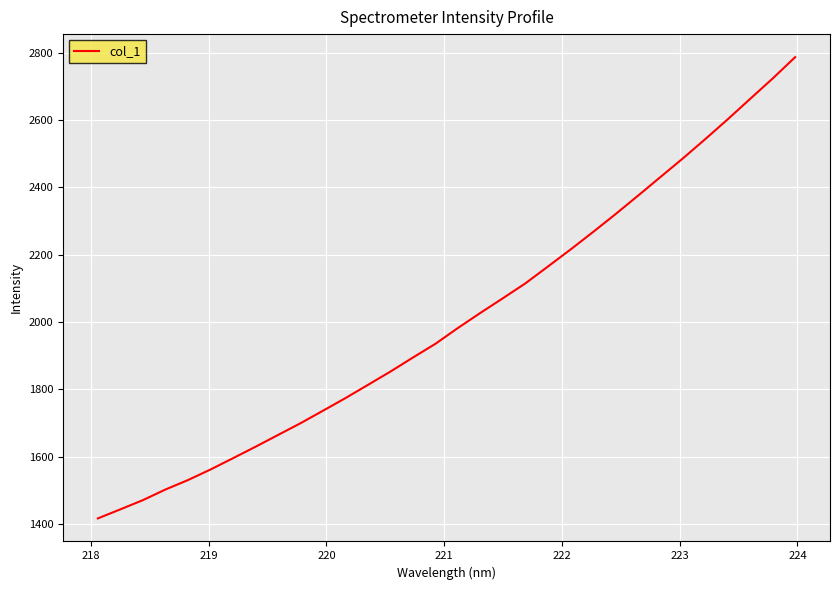

What is the maximum value shown in the chart?

2786.5